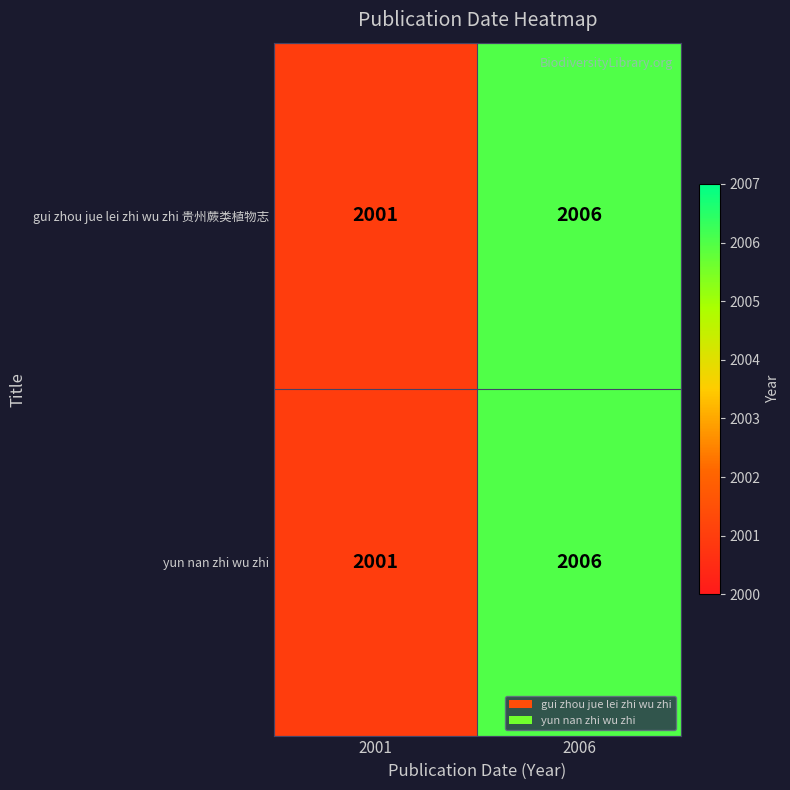

Is the value of gui zhou jue lei zhi wu zhi 贵州蕨类植物志 at 2001 greater than the value of yun nan zhi wu zhi at 2006?

No